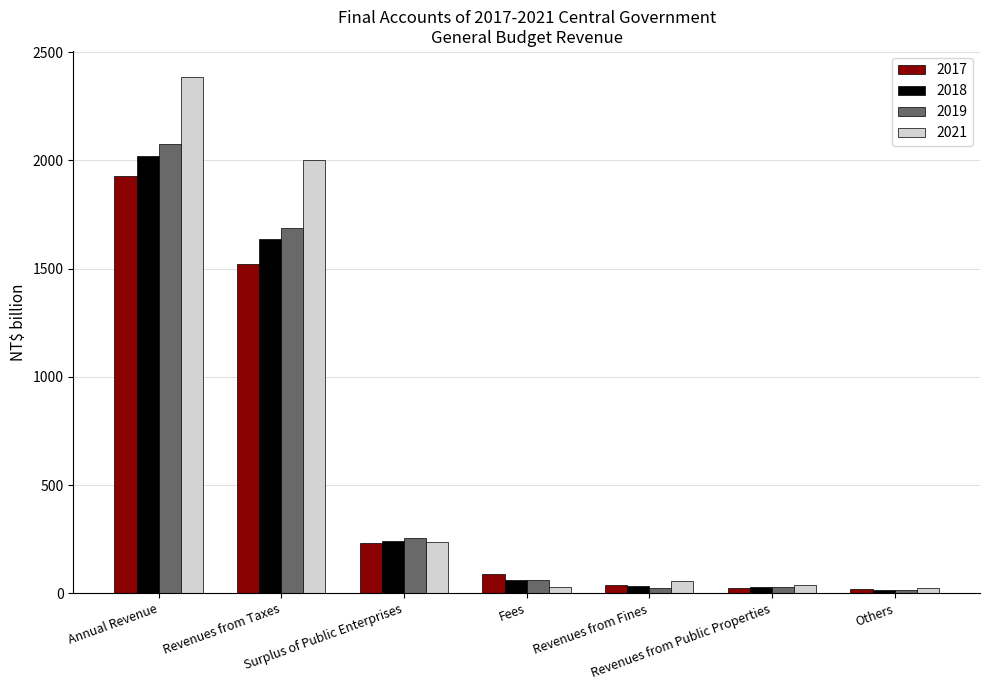

What is the lowest value of the 2019 series?

16.2